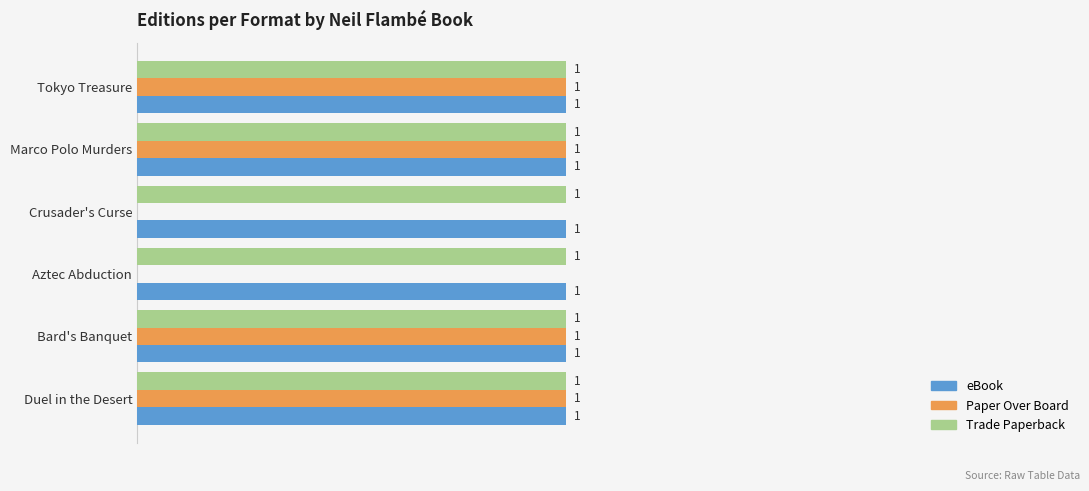

Between Bard's Banquet and Aztec Abduction, which series saw the biggest shift?

Paper Over Board